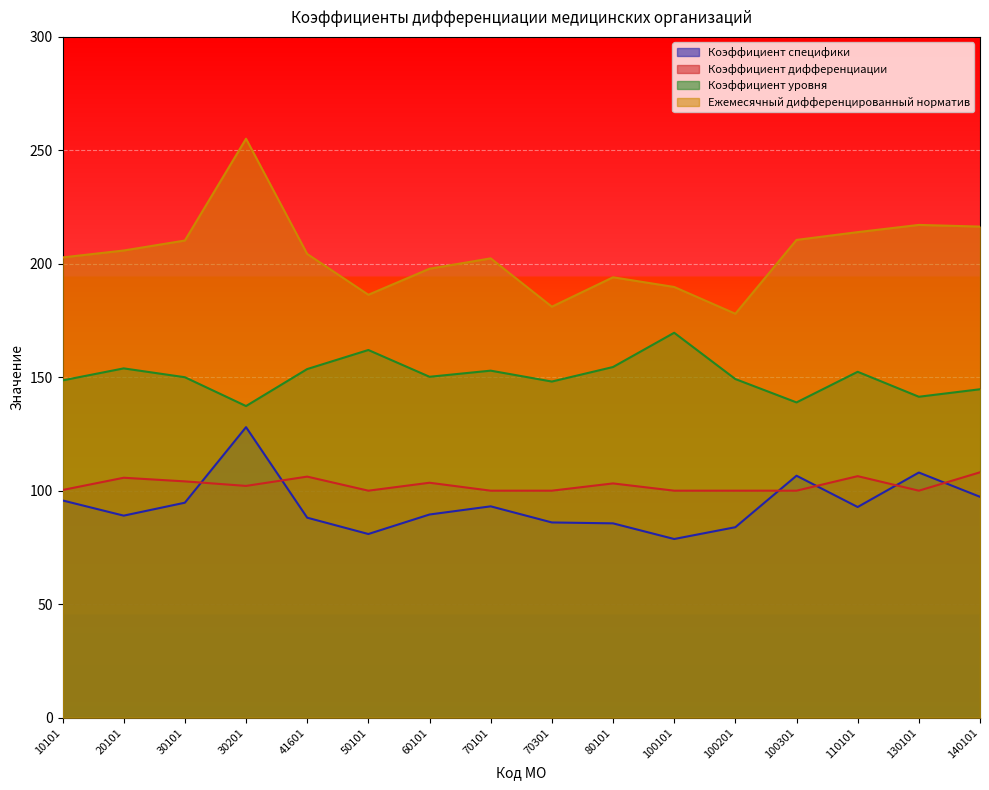

What are all the series names shown in the legend?

Коэффициент специфики, Коэффициент дифференциации, Коэффициент уровня, Ежемесячный дифференцированный норматив